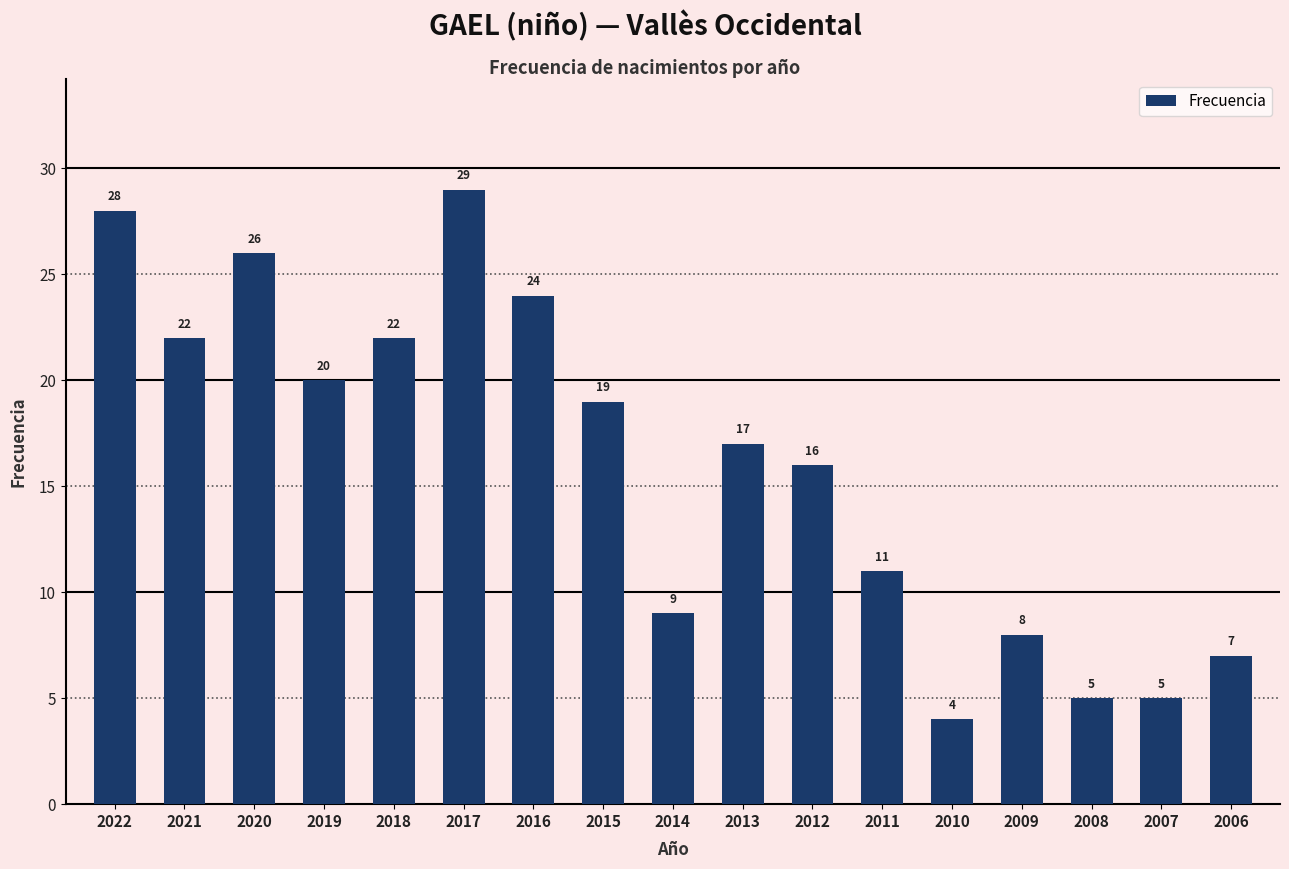

Are the bars grouped side by side (vs. stacked)?

No